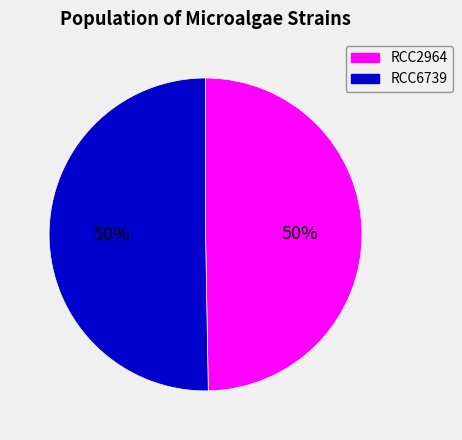

To the nearest percent, what portion does RCC6739 represent?

50%